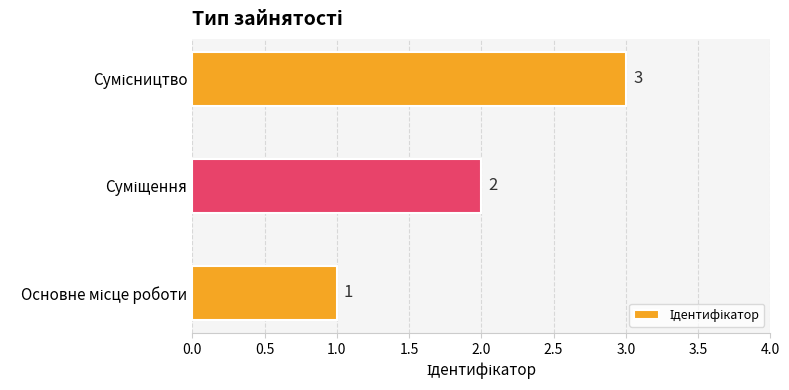

Are the bars horizontal?

Yes